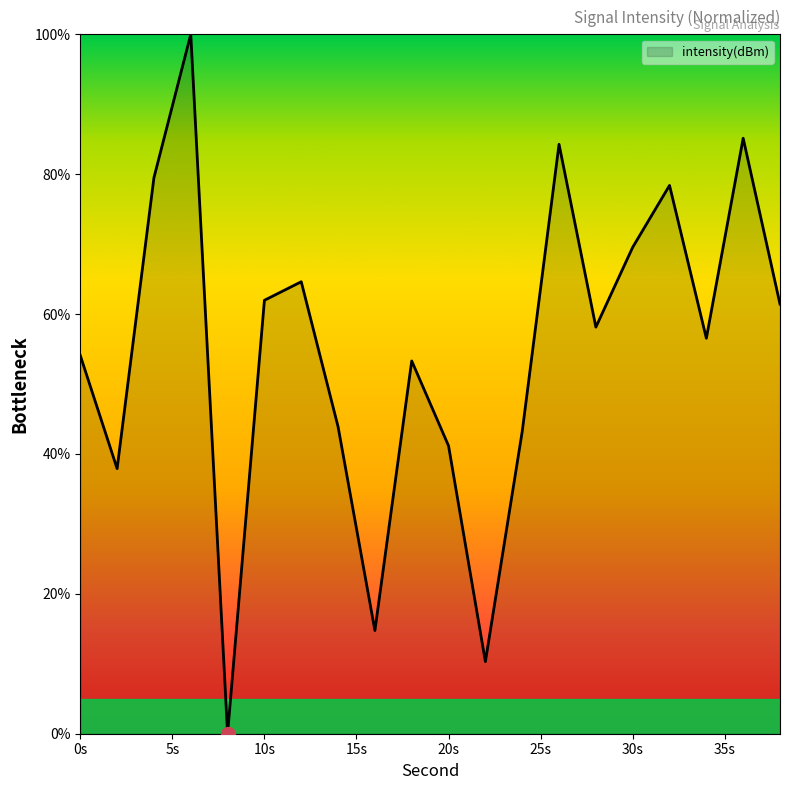

How many lines are shown in the chart?

1